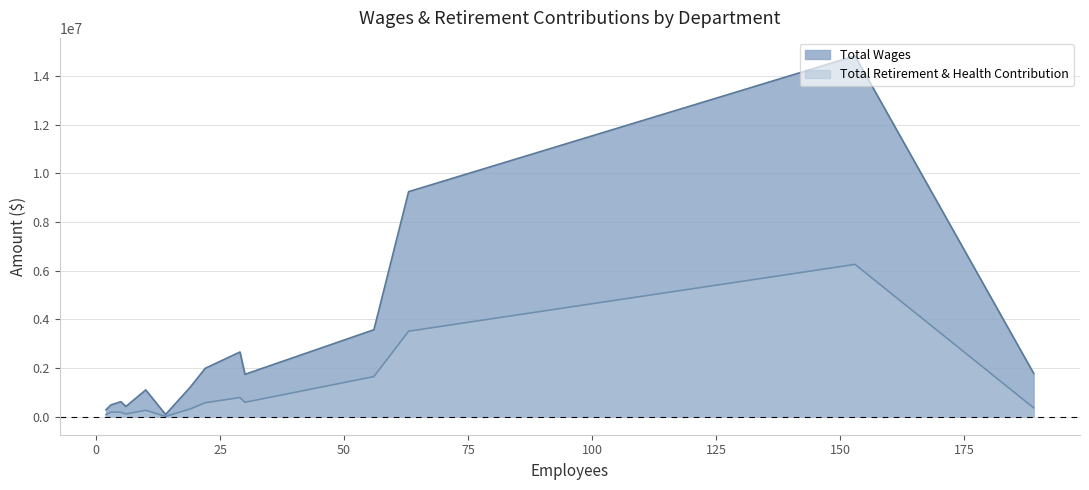

The Total Wages series shows 229684 at City Manager. True or false?

False